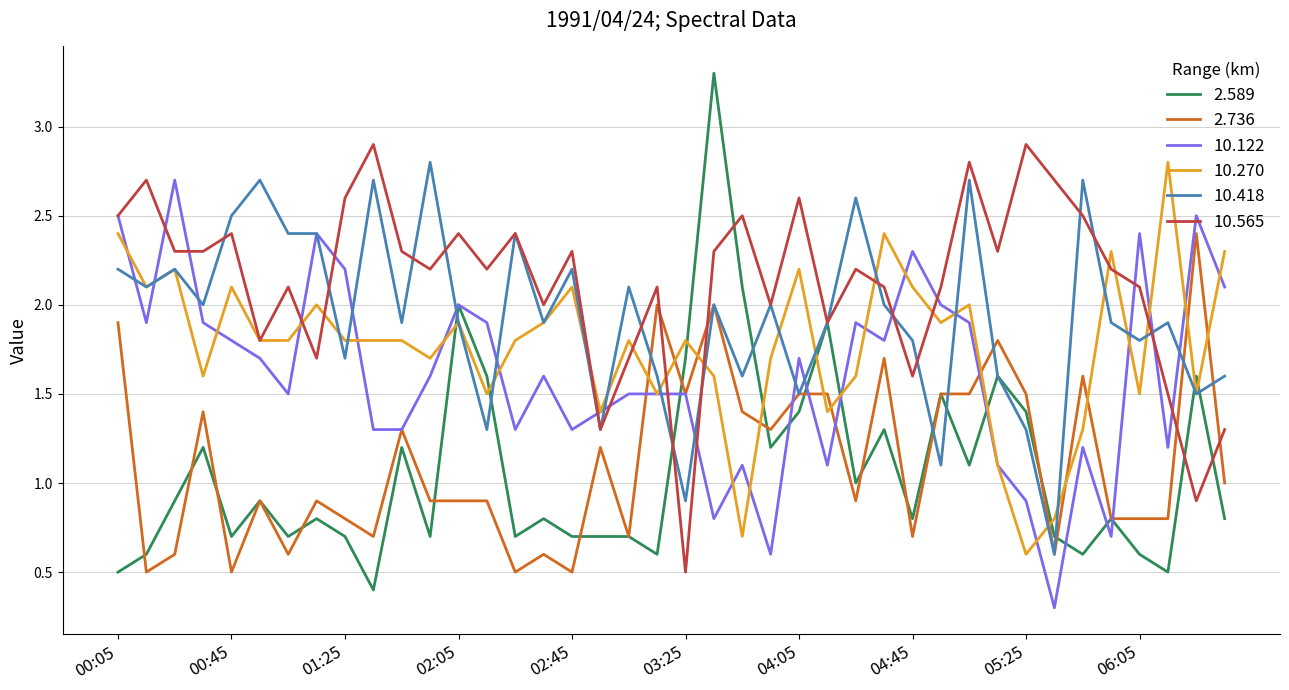

What is the sum of all 2.736 values?

45.1